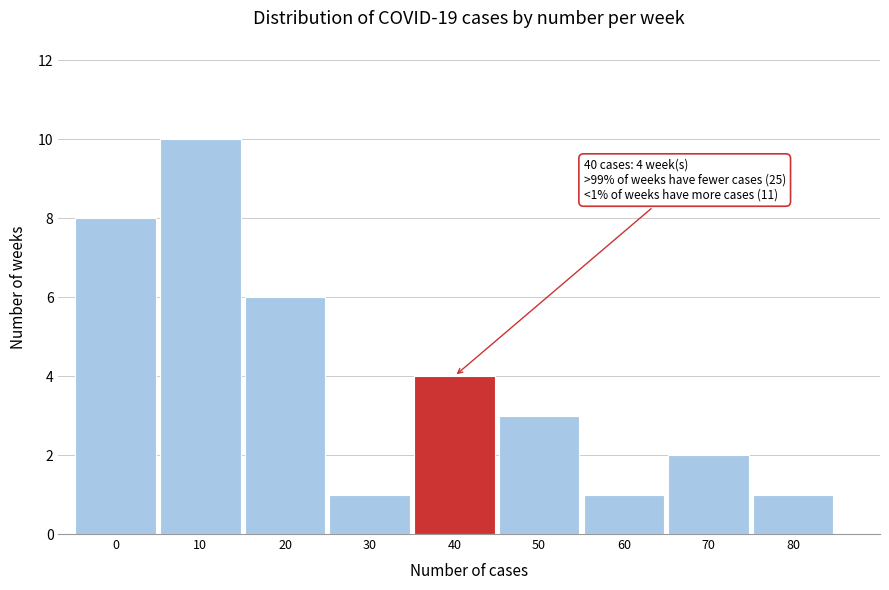

Reading left to right, extract all data points from this chart.

8	10	6	1	4	3	1	2	1